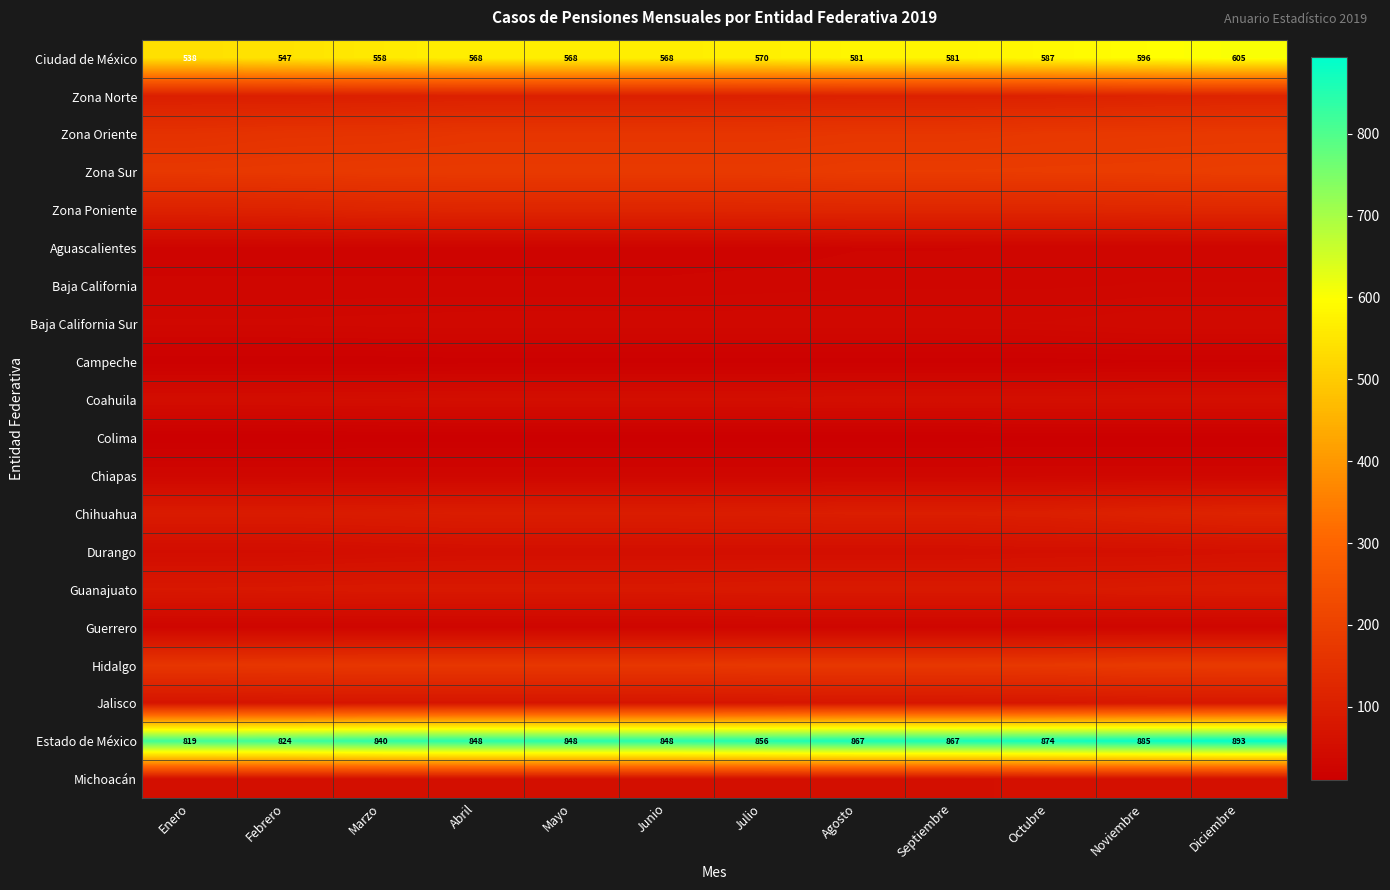

True or false: Estado de México has a value of 395 at Marzo.

False